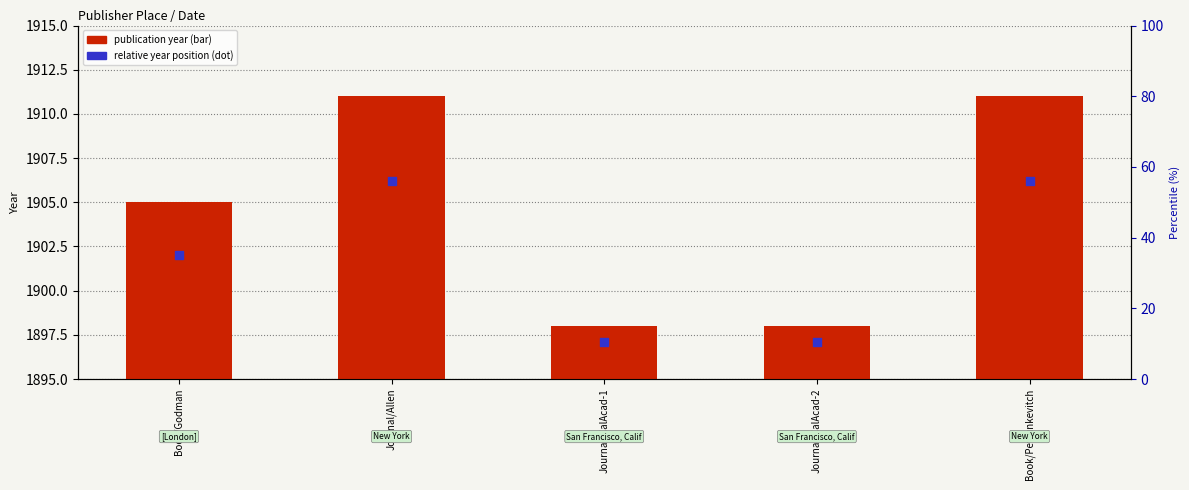

Which series contains the lowest Y value?

Date (year)